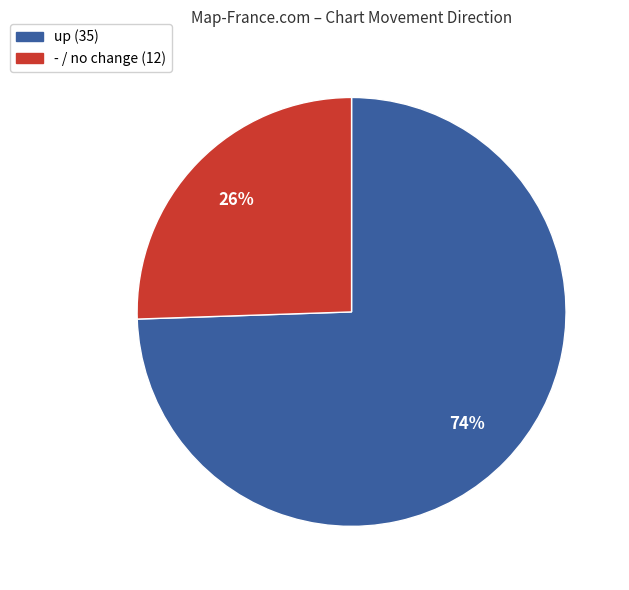

Combined, do up and - account for over 50%?

Yes